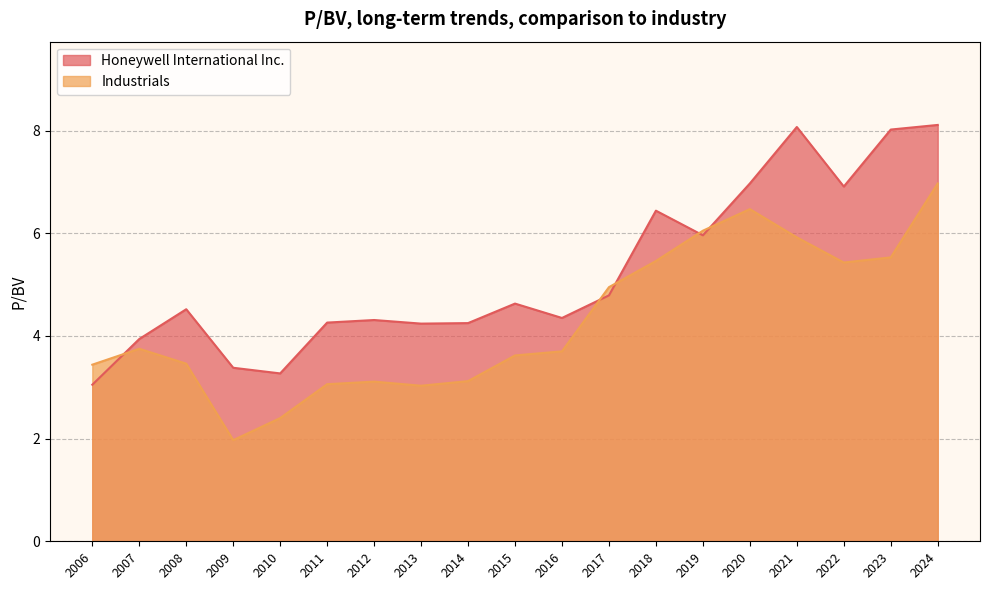

What is the average value of the Honeywell International Inc. series?

5.2